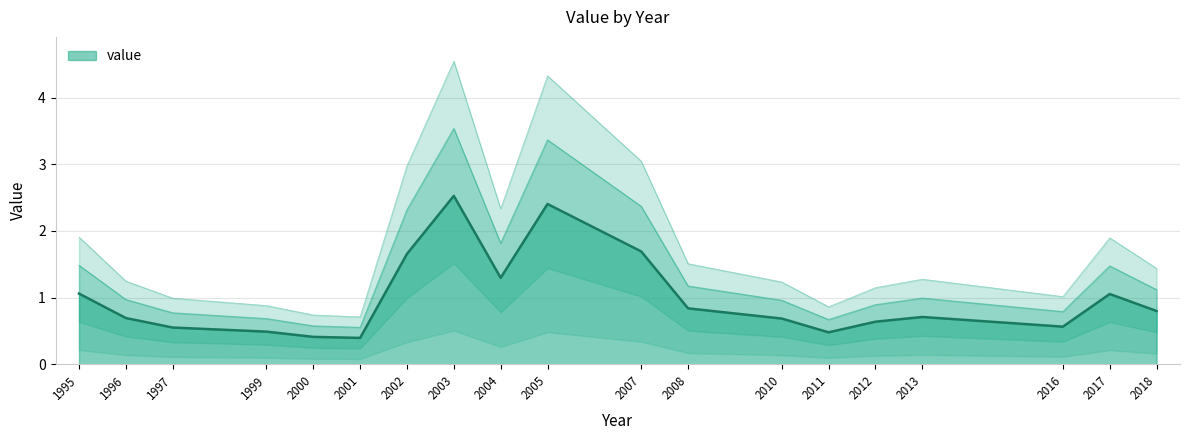

The value at 2007 is 2.8. True or false?

False